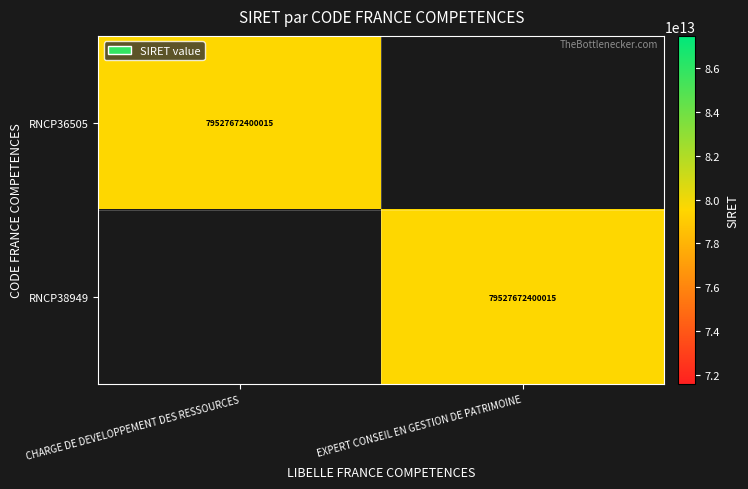

What is the difference between the highest and lowest values at EXPERT CONSEIL EN GESTION DE PATRIMOINE?

79527672400015